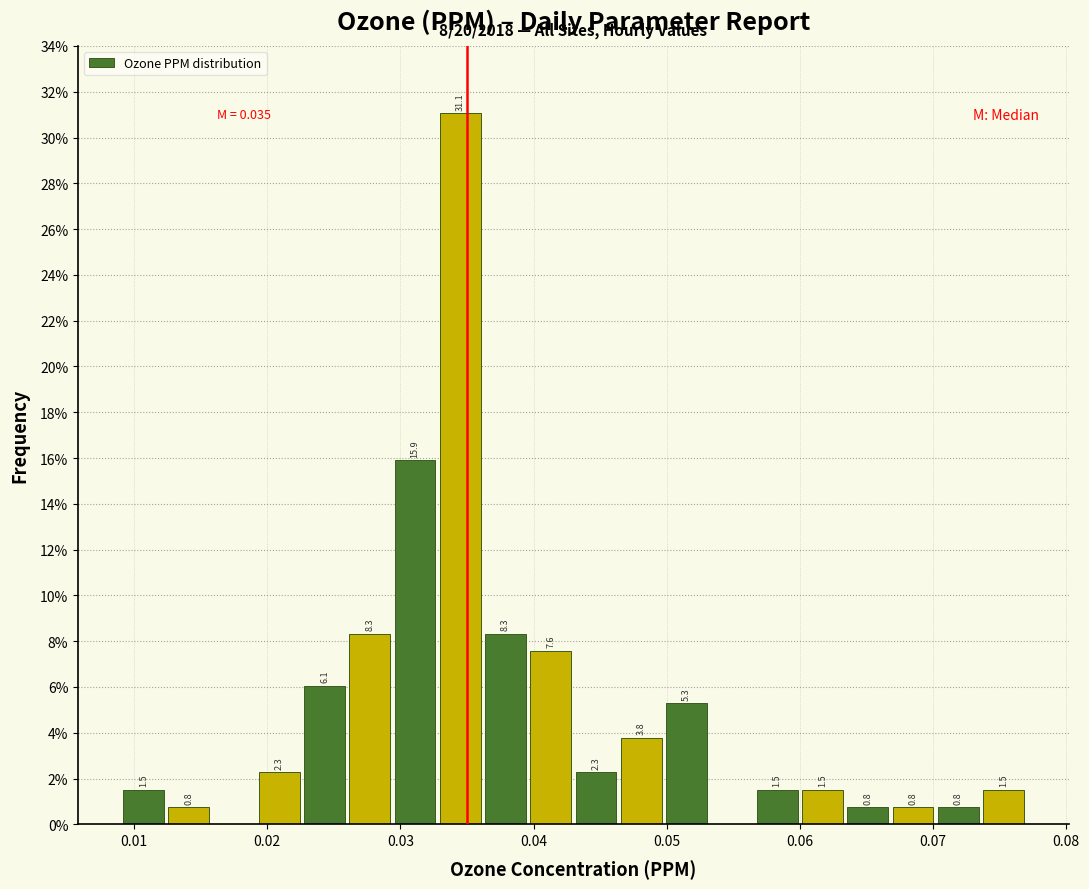

Read against the x-axis, roughly where is the centre of the tallest bar?

0.035